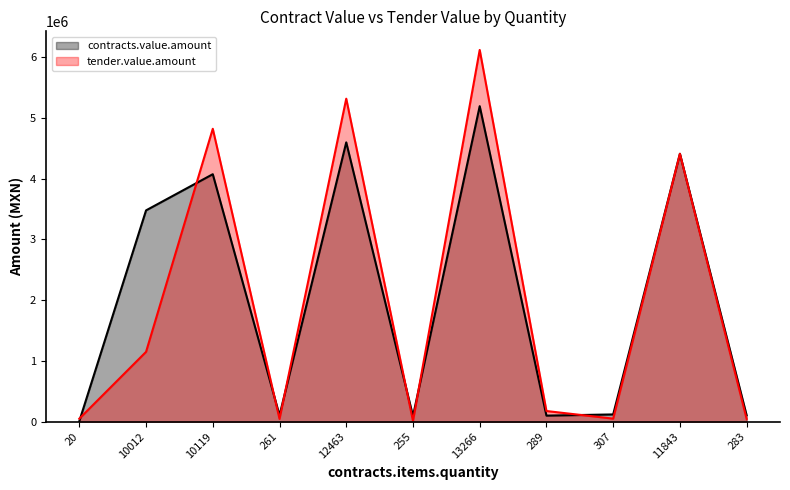

Reading left to right, extract all data points from this chart.

contracts.value.amount: 20=9929.6	10012=3477904.5	10119=4073099.9	261=105057.7	12463=4597062.3	255=94058.5	13266=5192869.6	289=100391.0	307=120172.7	11843=4409172.6	283=105361.5
tender.value.amount: 20=50413.6	10012=1149806.6	10119=4820579.5	261=46289.8	12463=5315964.2	255=13278.8	13266=6118238.5	289=176118.4	307=50887.5	11843=4409172.6	283=46910.1